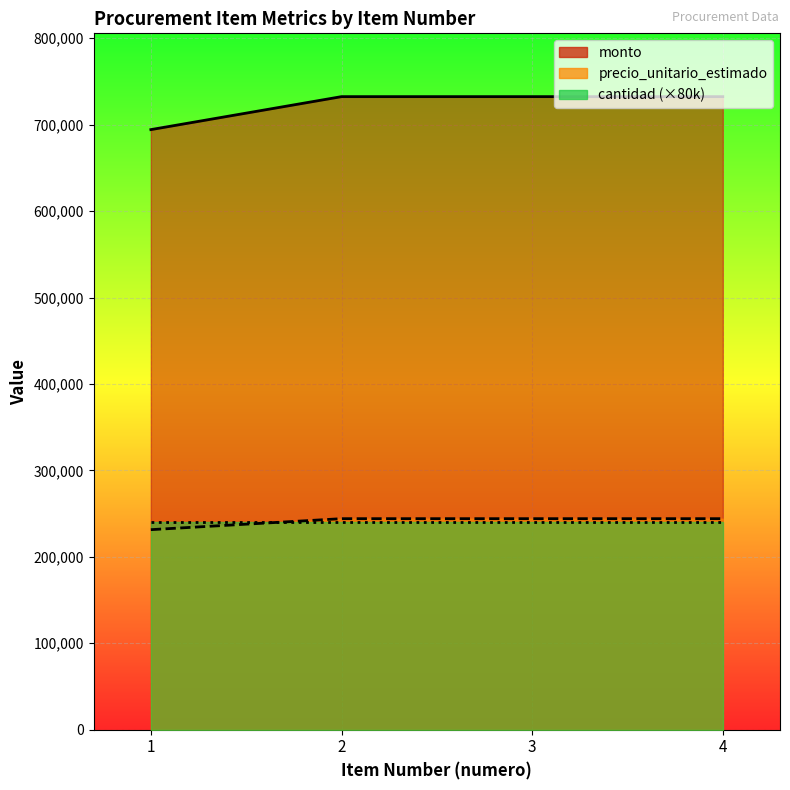

True or false: monto has more than 0 points higher than both neighbors.

False